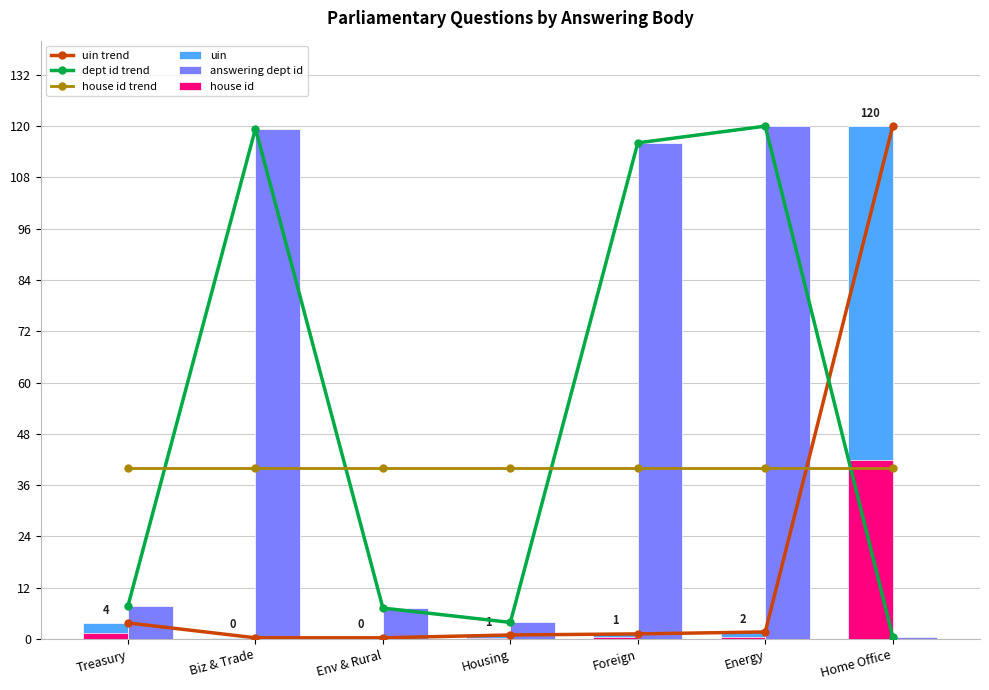

Rank the series by their maximum value, from highest to lowest.

uin trend, dept id trend, uin, answering dept id, house id, house id trend